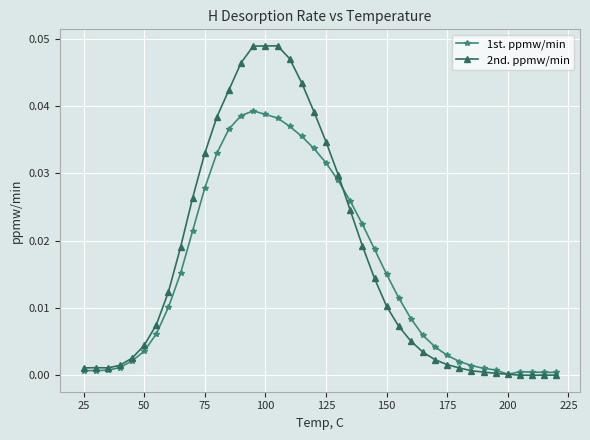

Which series has the widest spread of values?

2nd. ppmw/min